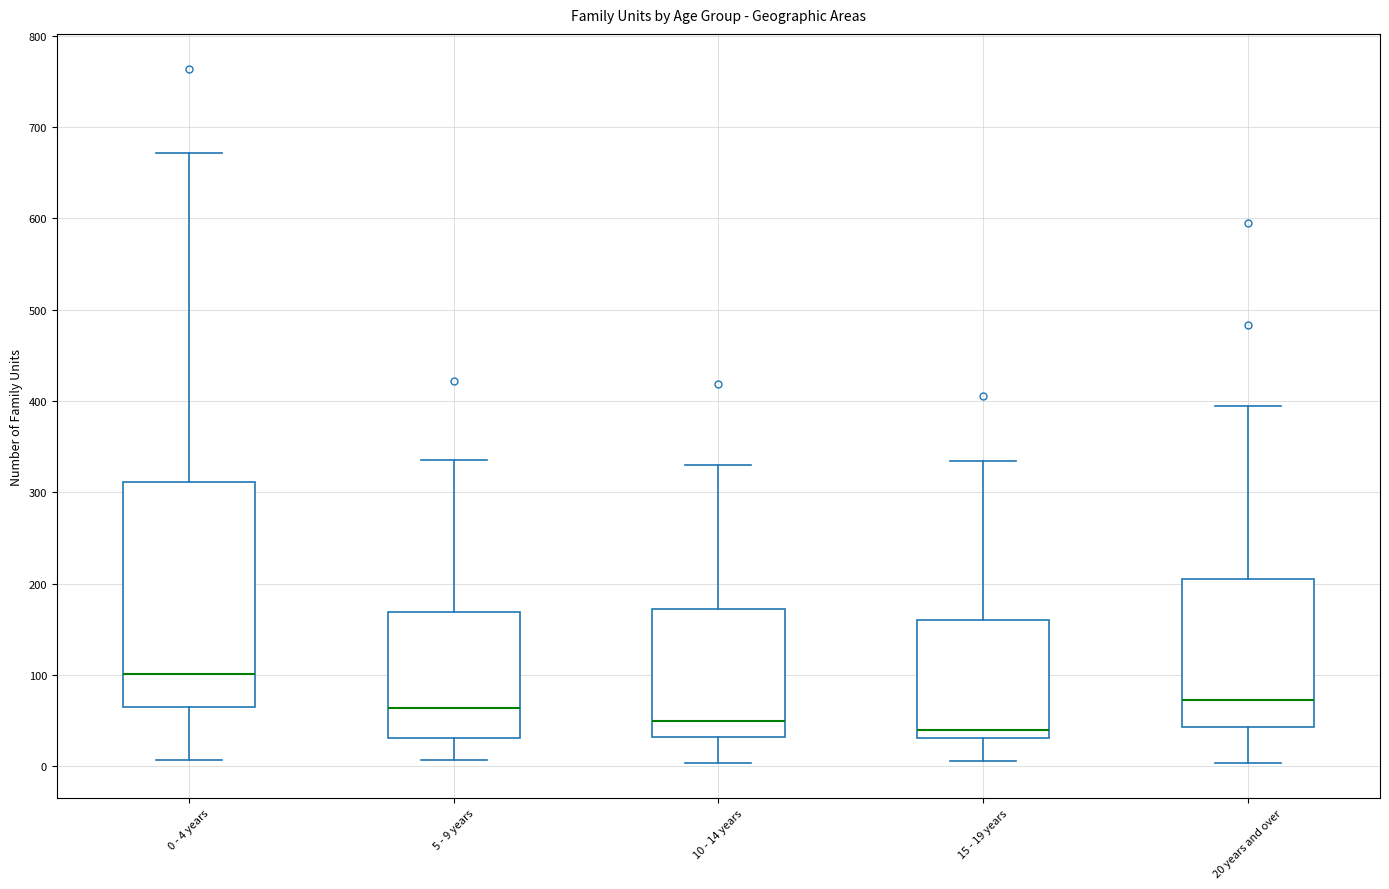

Where is the lower edge of the box for 20 years and over on the y-axis? The values are not printed on the chart, so give them approximately, as read against the axis.

40